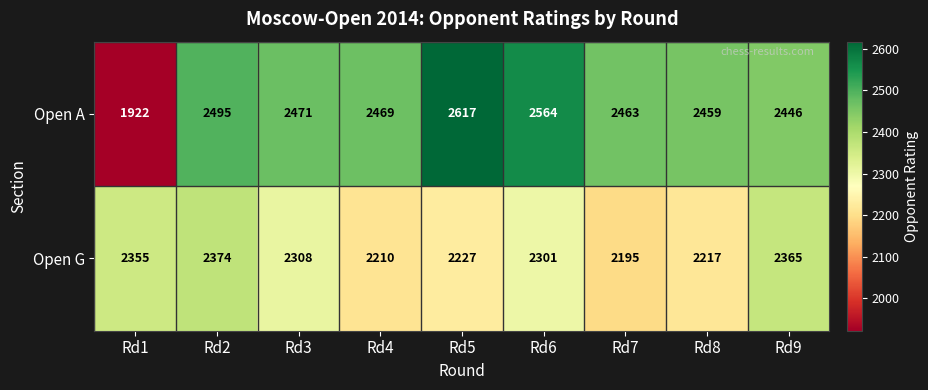

The value of Open G at Rd3 is 2308. True or false?

True